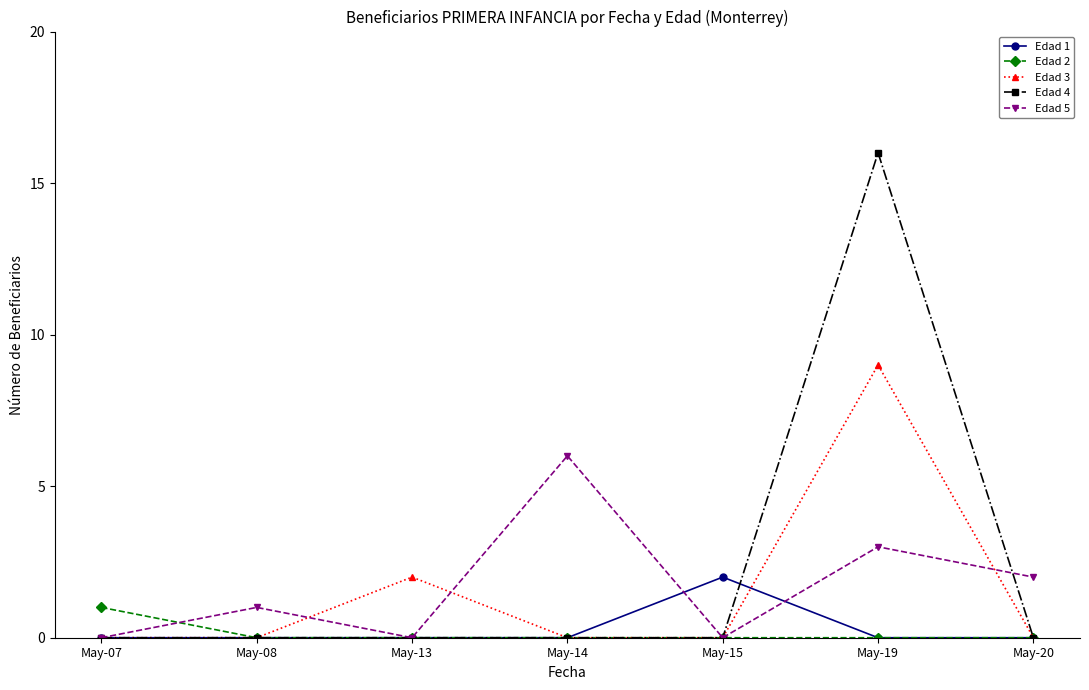

List the series in order of their peak value, highest first.

Edad 4, Edad 3, Edad 5, Edad 1, Edad 2